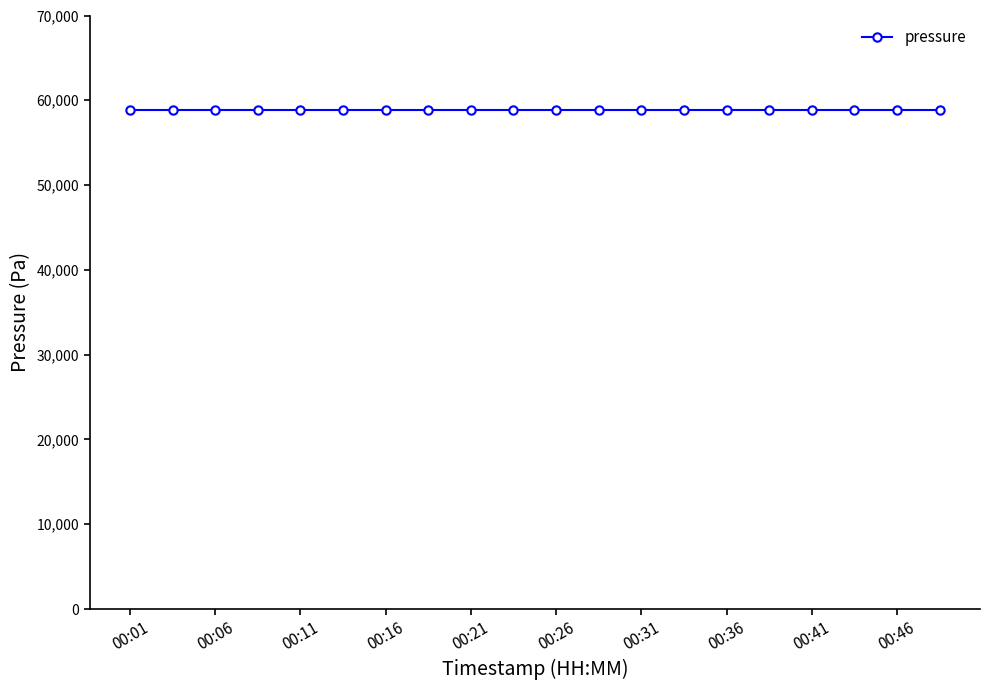

Which has a higher value, 00:46 or 00:24?

00:46